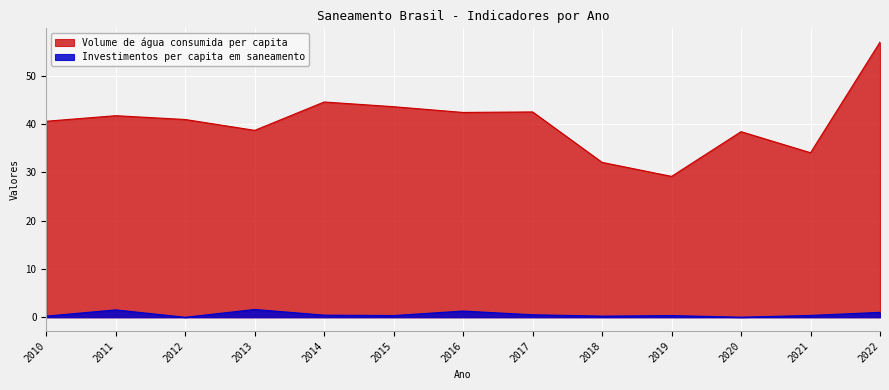

List the labels in order of Investimentos per capita em saneamento value, largest first.

2013, 2011, 2016, 2022, 2017, 2014, 2021, 2015, 2019, 2010, 2018, 2020, 2012